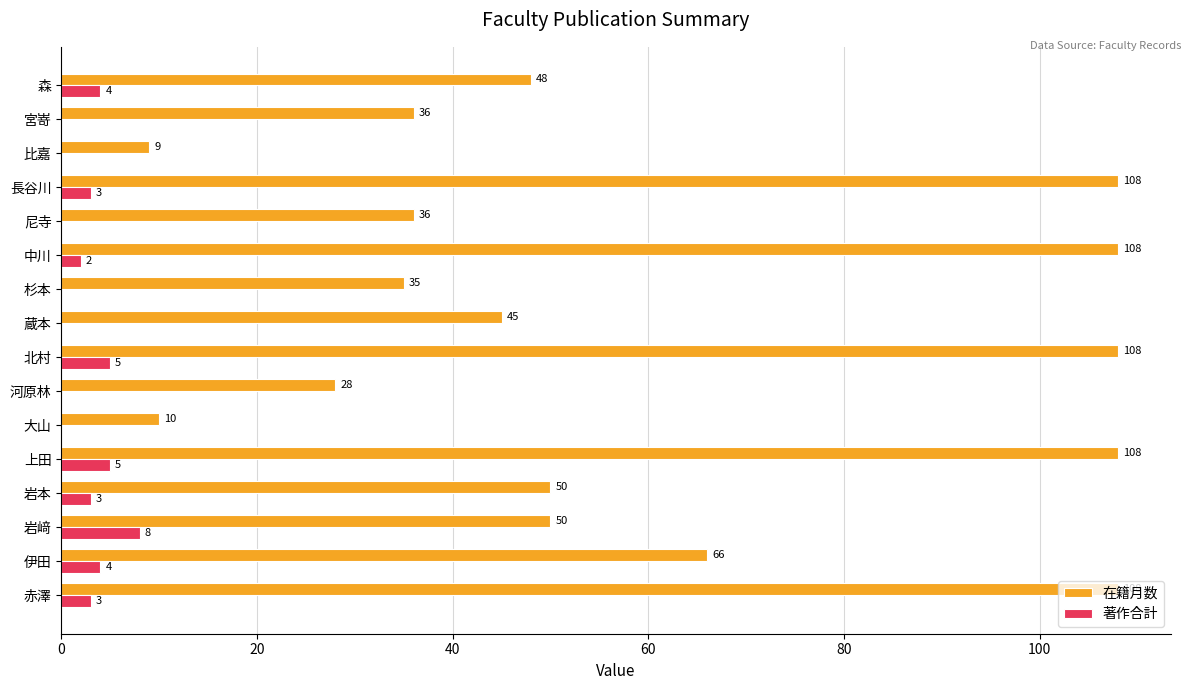

What is the sum of all 在籍月数 values?

953